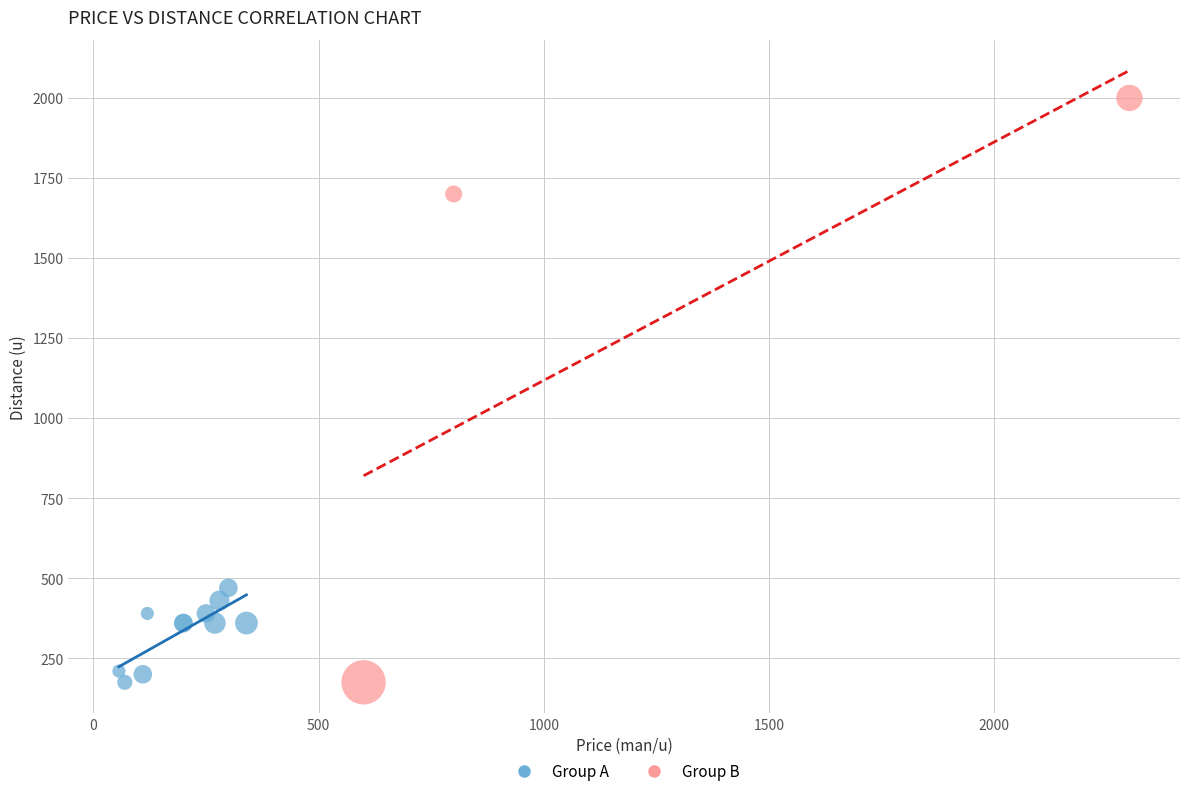

Which series contains the highest Y value?

Group B